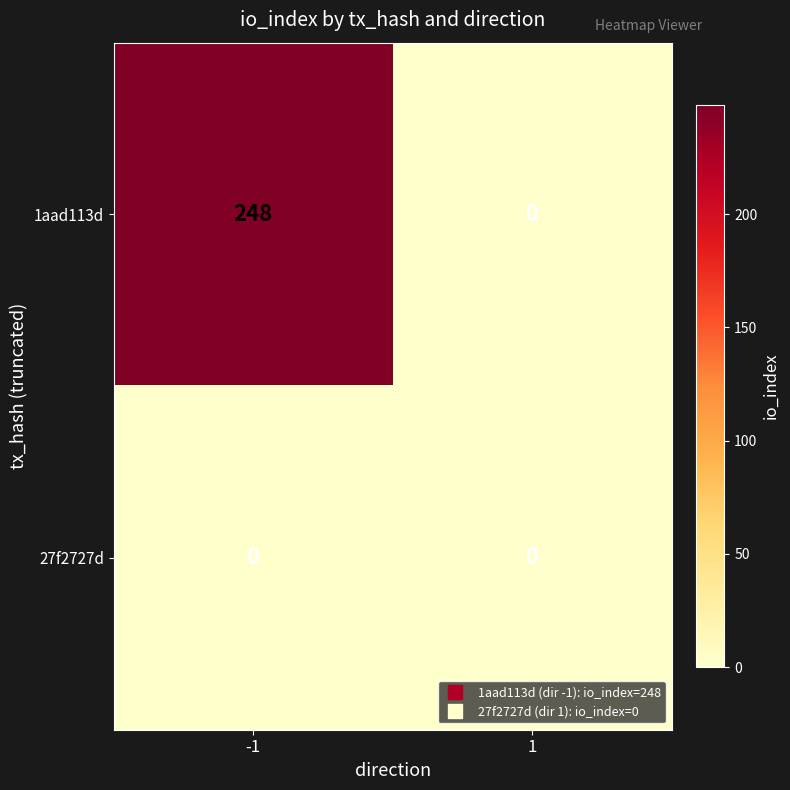

What is the spread (max minus min) of values at -1?

248